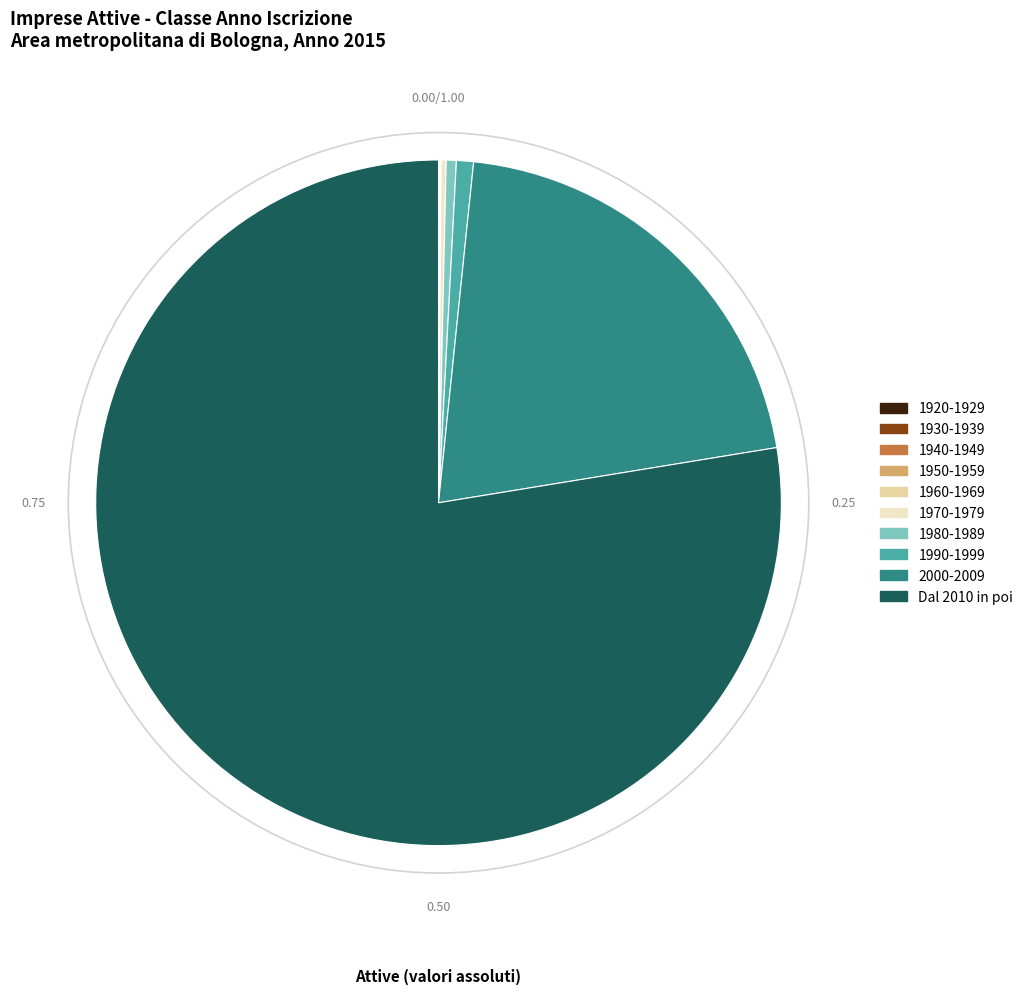

What is the majority slice?

Dal 2010 in poi